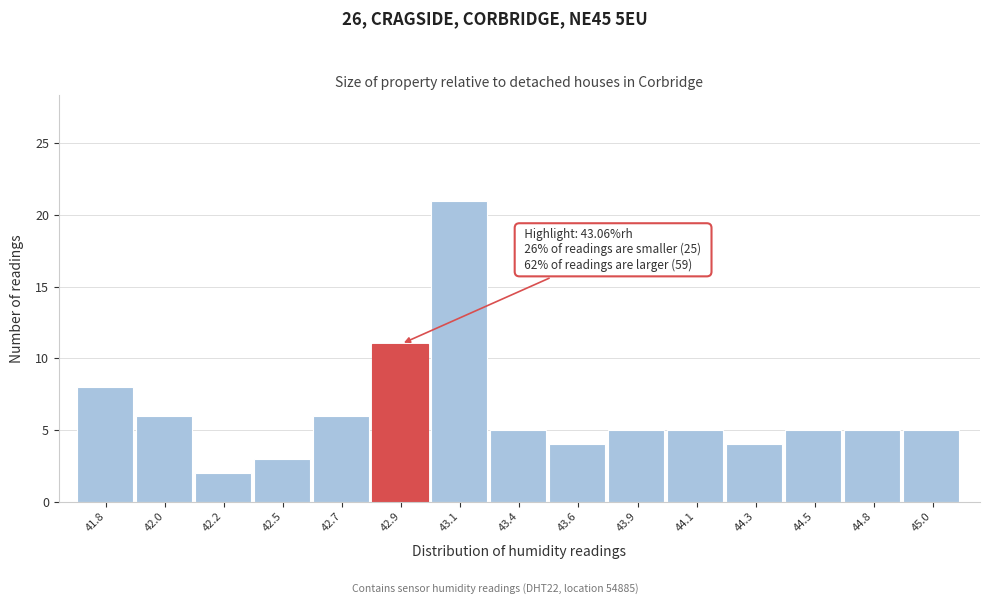

Reading right to left, extract all data points from this chart.

45.0=5	44.8=5	44.5=5	44.3=4	44.1=5	43.9=5	43.6=4	43.4=5	43.1=21	42.9=11	42.7=6	42.5=3	42.2=2	42.0=6	41.8=8